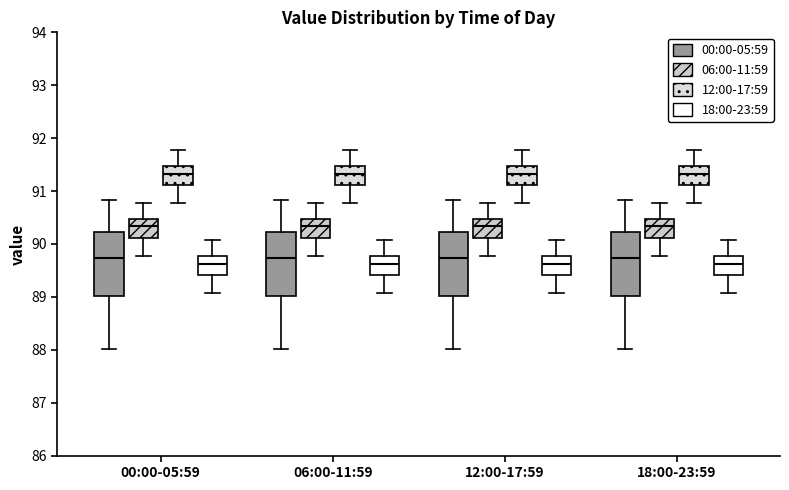

Where does the upper whisker of the box for 18:00-23:59 (00:00-05:59) end on the y-axis? The values are not printed on the chart, so give them approximately, as read against the axis.

90.8